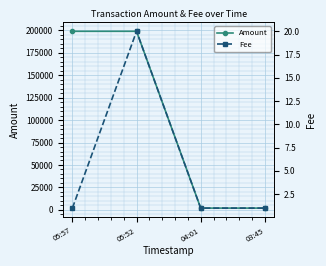

At which label does Amount reach its peak?

05:52